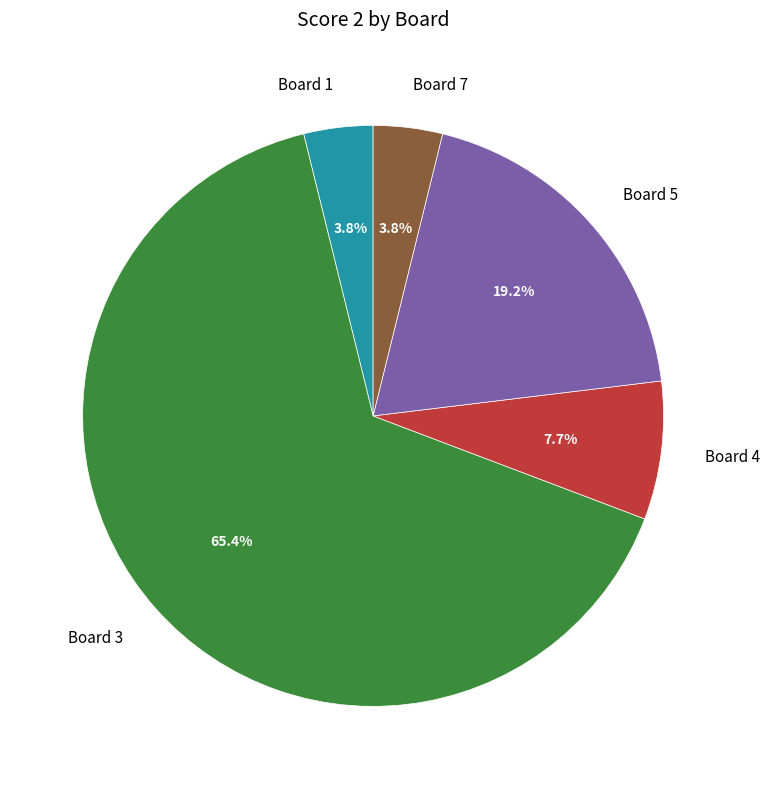

Does Board 7 represent more than half of the total?

No